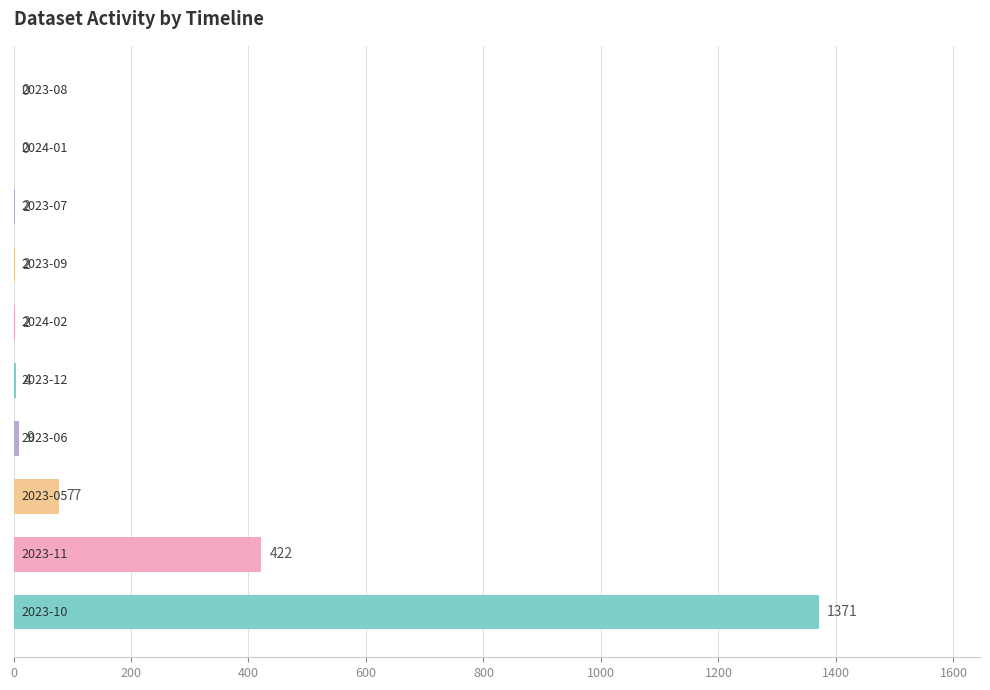

What is the maximum value shown in the chart?

1371